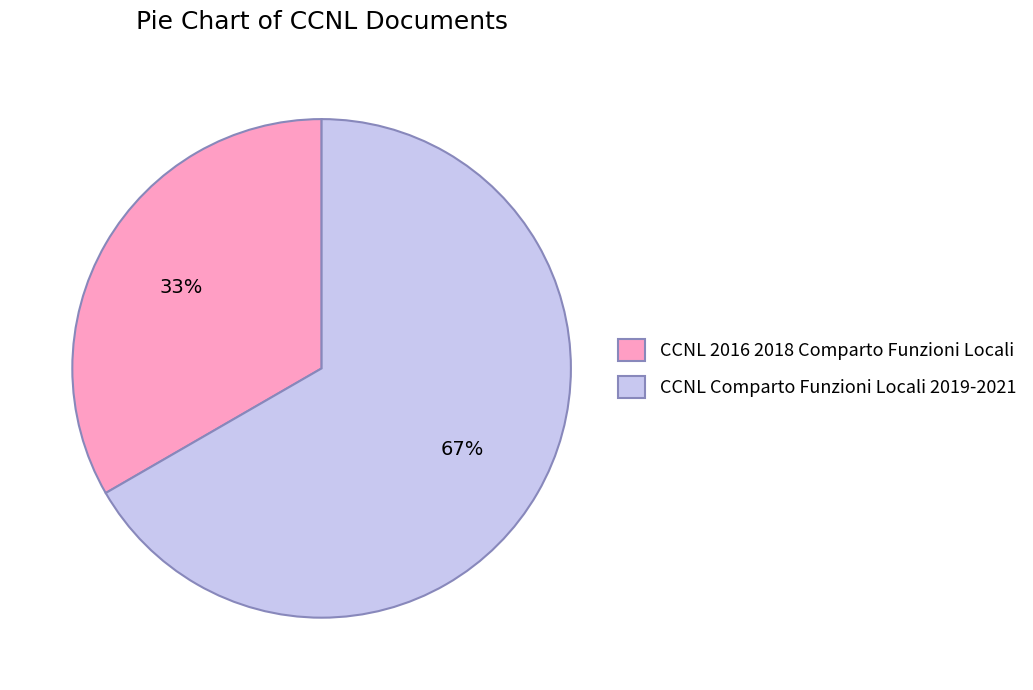

Between CCNL 2016 2018 Comparto Funzioni Locali and CCNL Comparto Funzioni Locali 2019-2021, which is larger?

CCNL Comparto Funzioni Locali 2019-2021